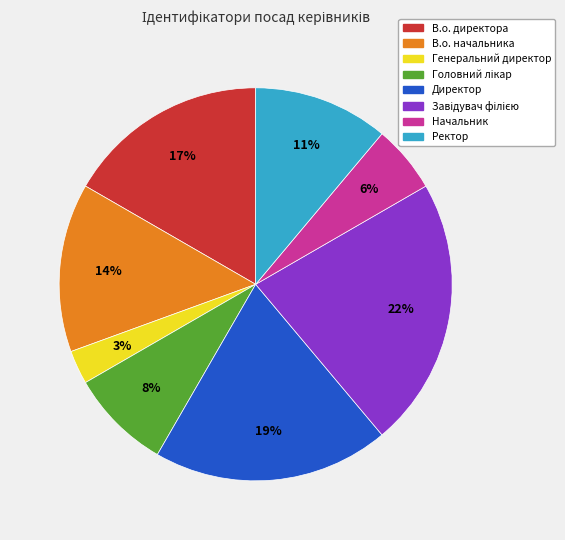

Is the sum of Начальник and В.о. директора greater than half?

No